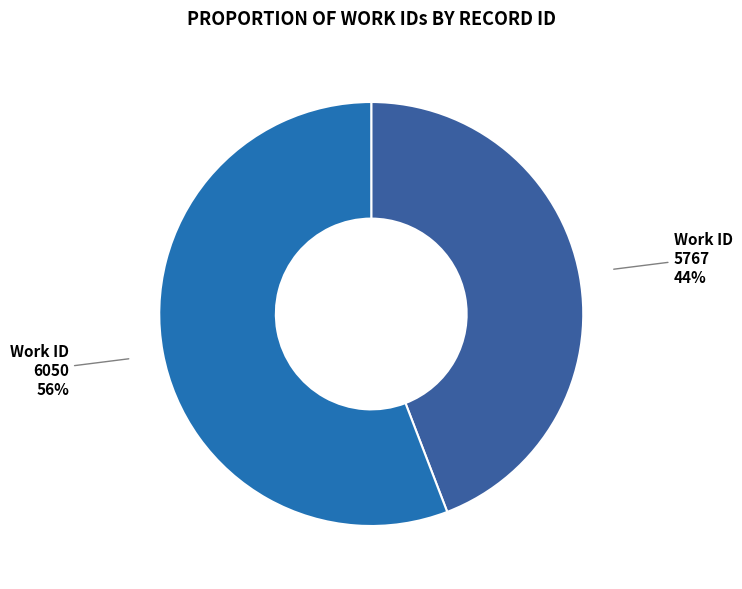

Do Work ID 5767 and Work ID 6050 together represent more than half of the pie?

Yes